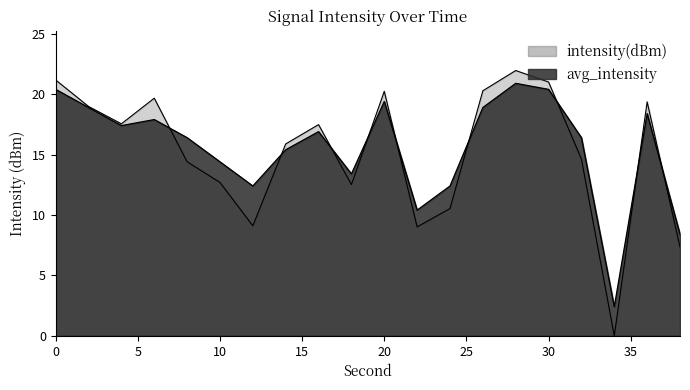

What is the value of the intensity(dBm) point at the 9th from the left?

17.5